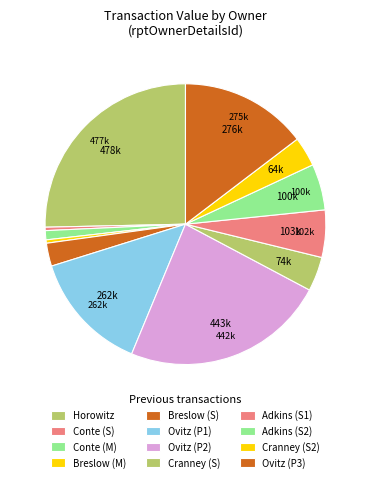

How many segments does this pie chart have?

12